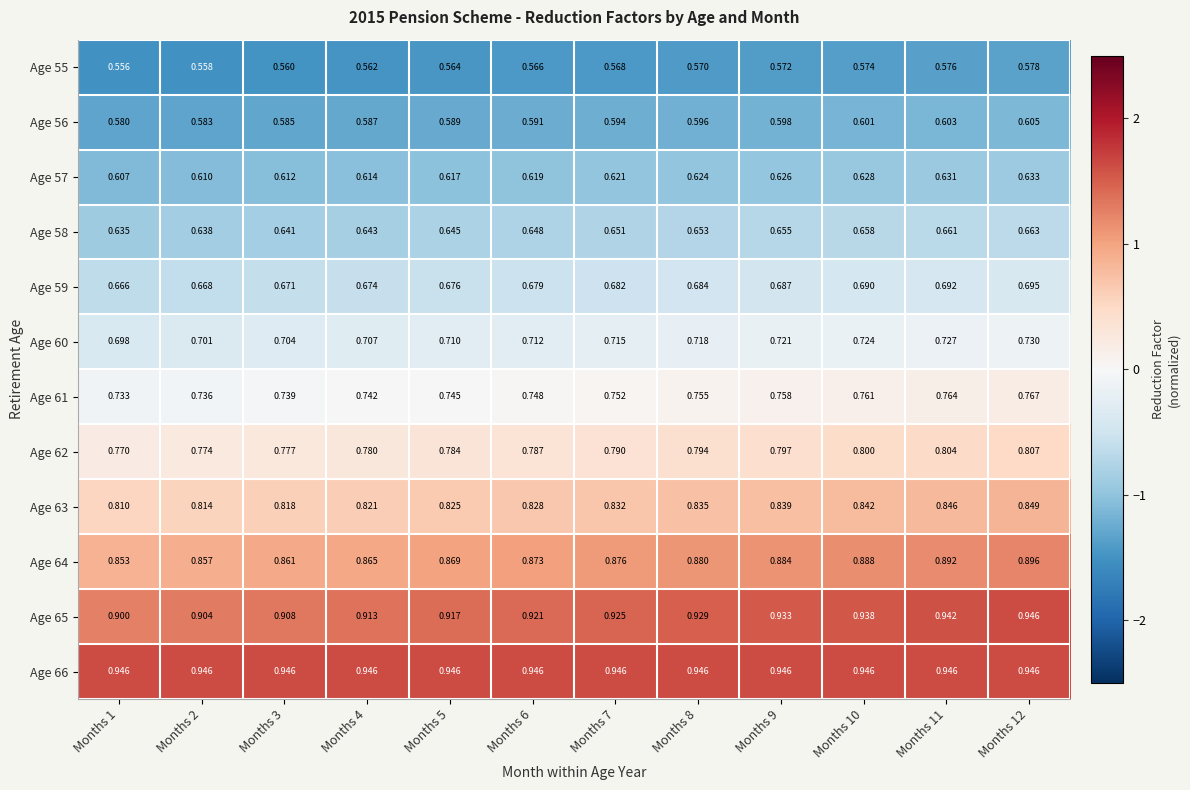

Is the value of Age 55 at Months 10 greater than the value of Age 60 at Months 10?

No